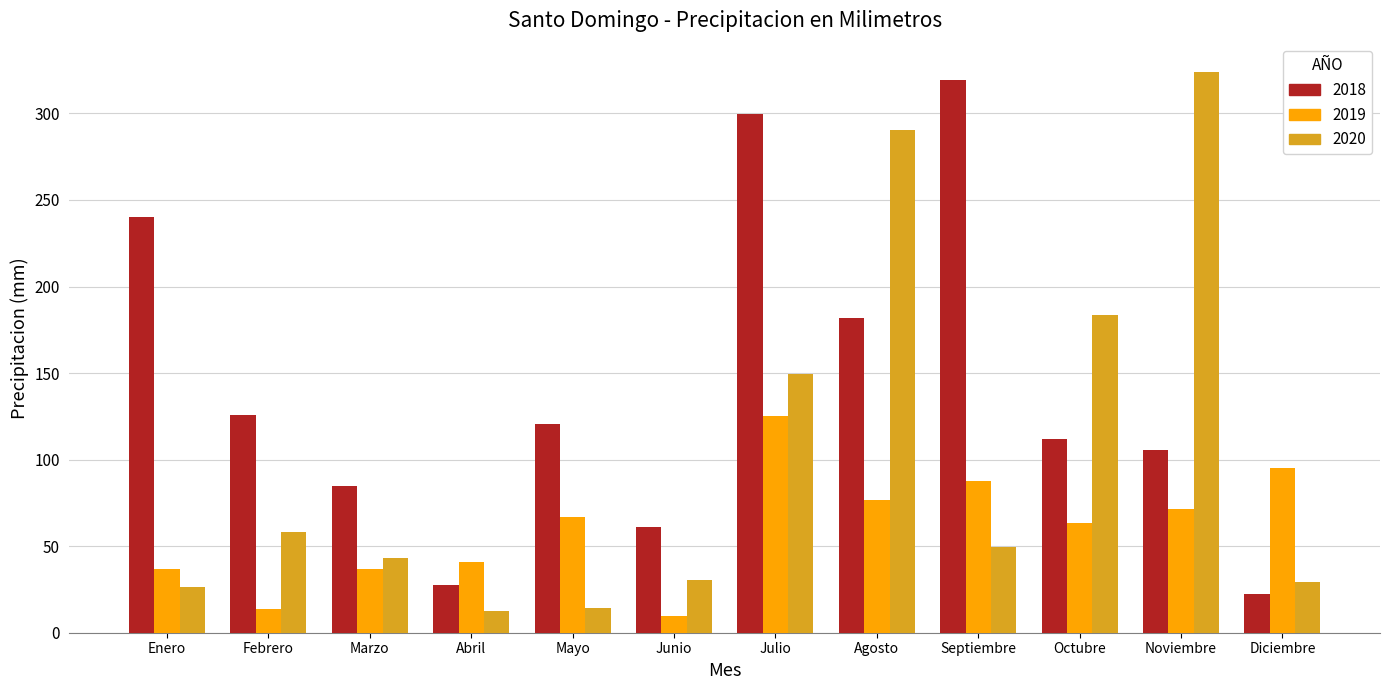

What is the difference between the 2019 values at Diciembre and Junio?

85.7